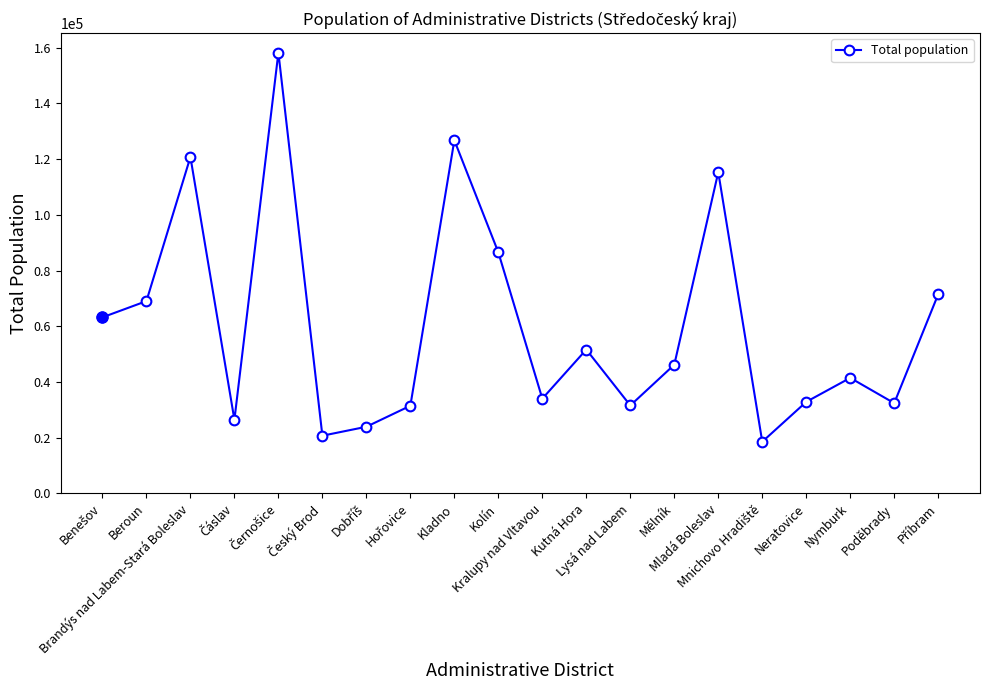

What is the greatest value displayed?

158235